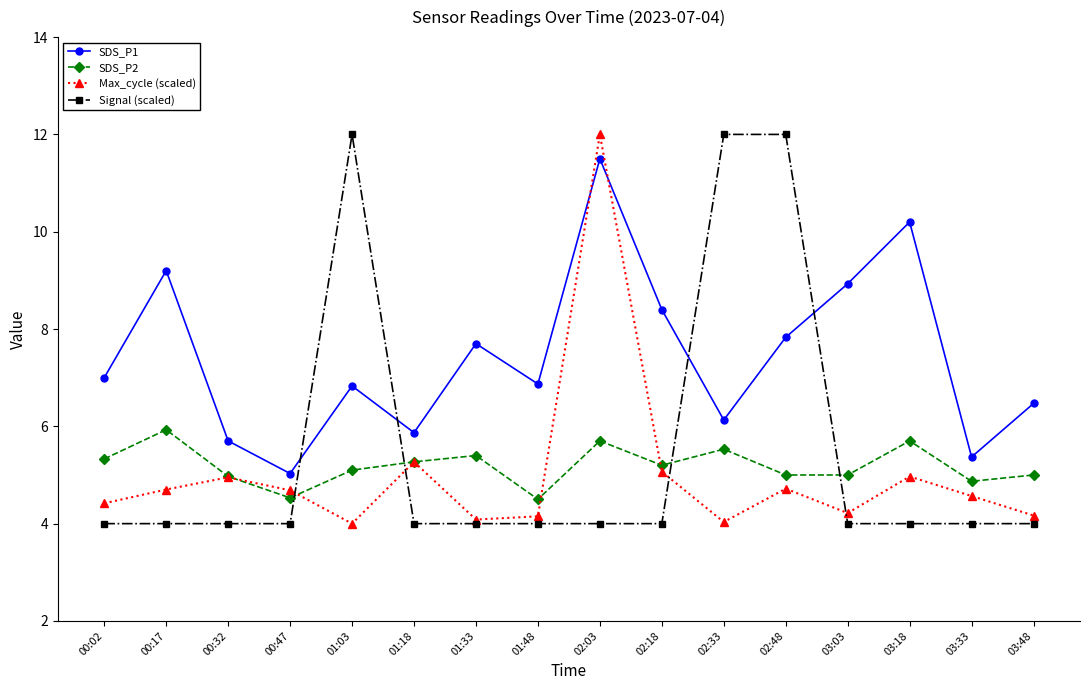

True or false: SDS_P2 and SDS_P1 intersect in this chart.

False